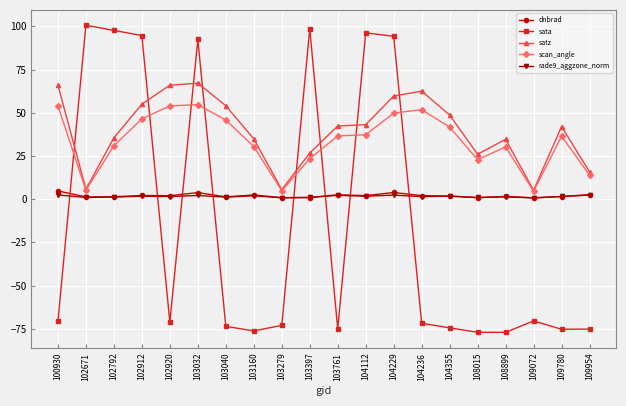

How many values in sata are below zero?

13